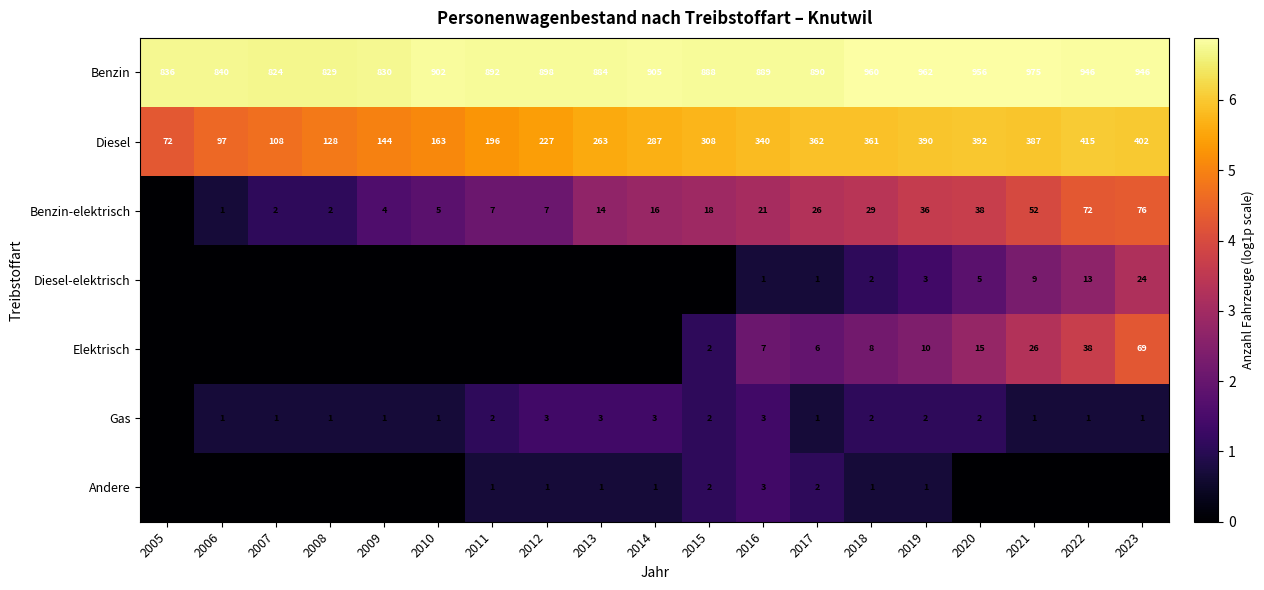

True or false: Elektrisch has a value of 2 at 2015.

True